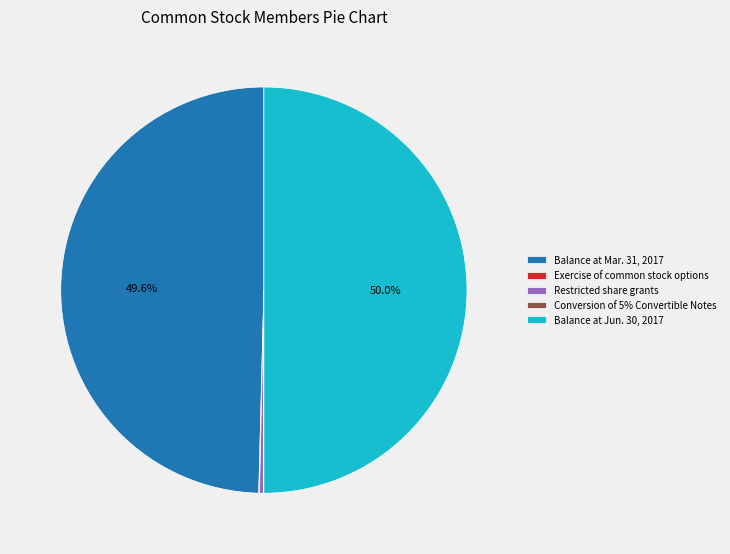

Does Restricted share grants represent more than half of the total?

No